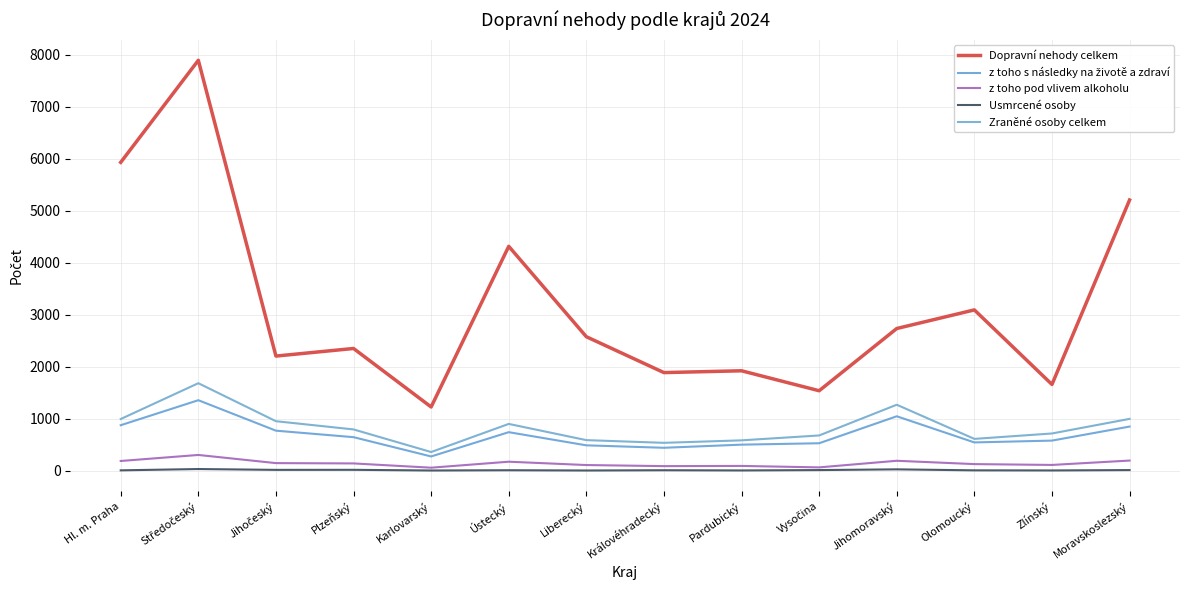

Count the number of categories in the chart.

14